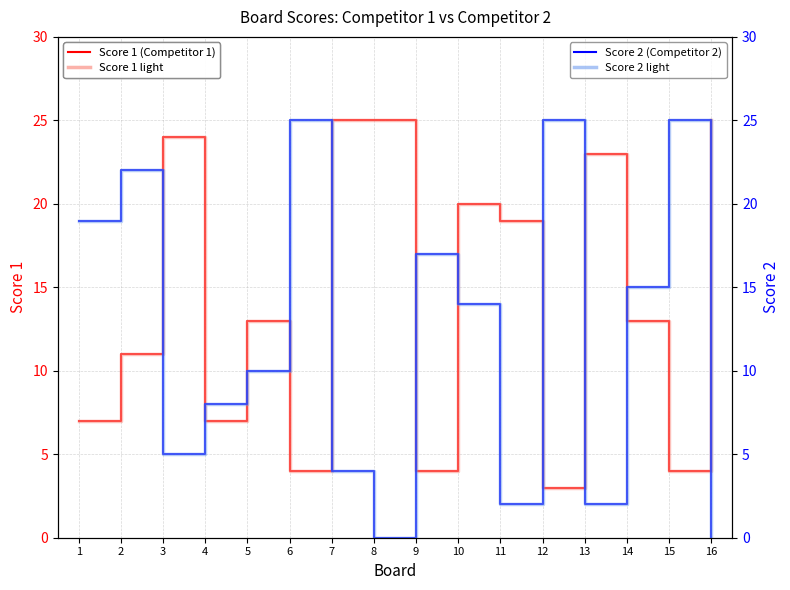

How many values in the Score 1 (Competitor 1) series exceed 13?

7